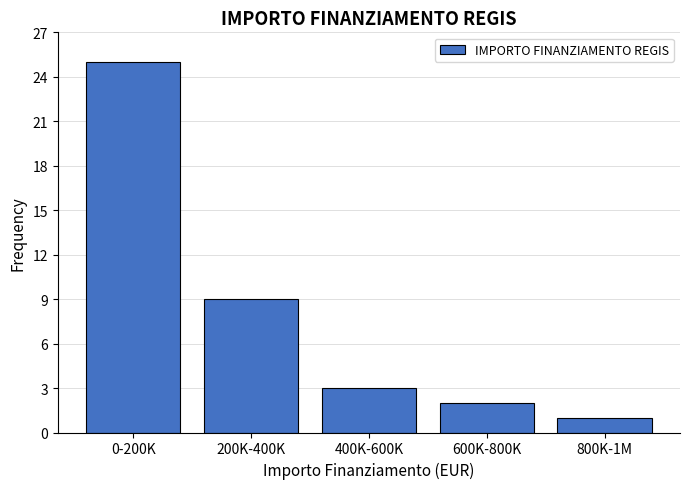

Reading left to right, what are all the values shown in this chart?

25	9	3	2	1